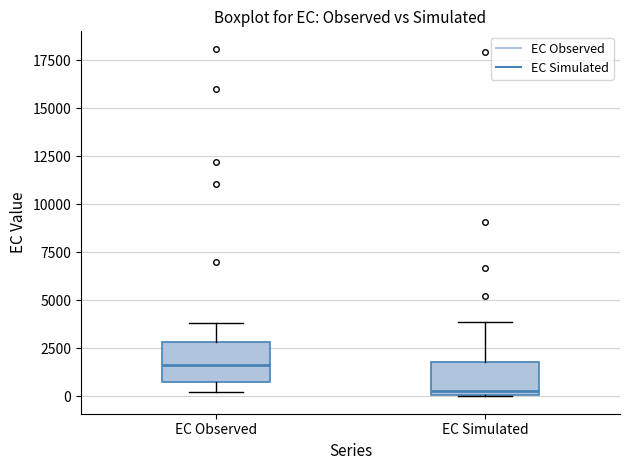

Where is the lower edge of the box for EC Observed on the y-axis? The values are not printed on the chart, so give them approximately, as read against the axis.

1000